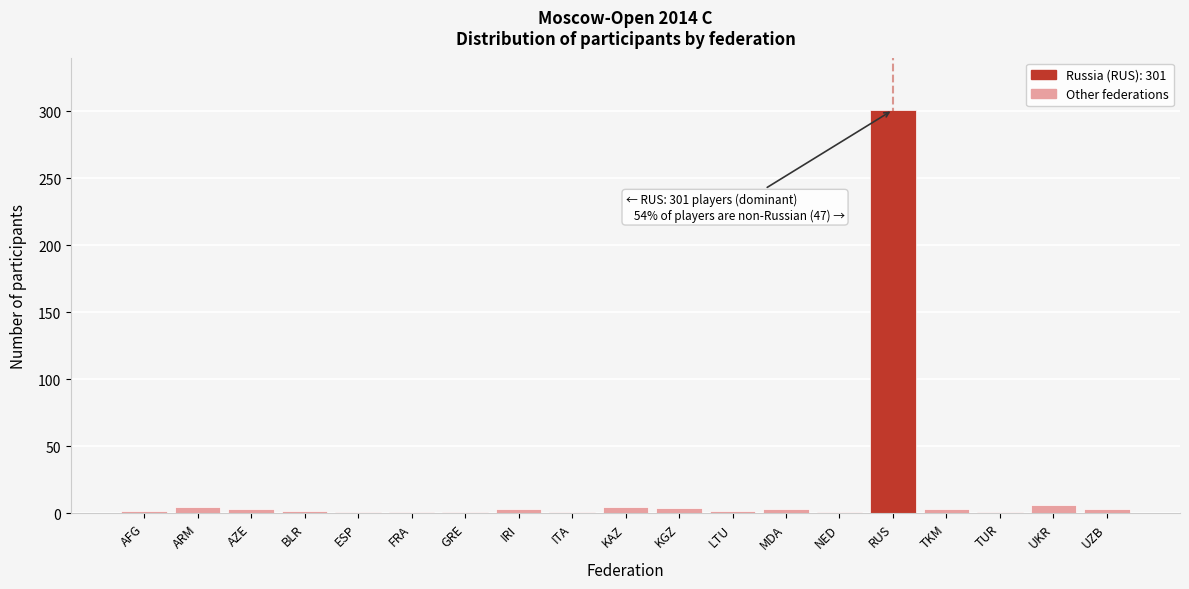

What is the sum of all values?

348